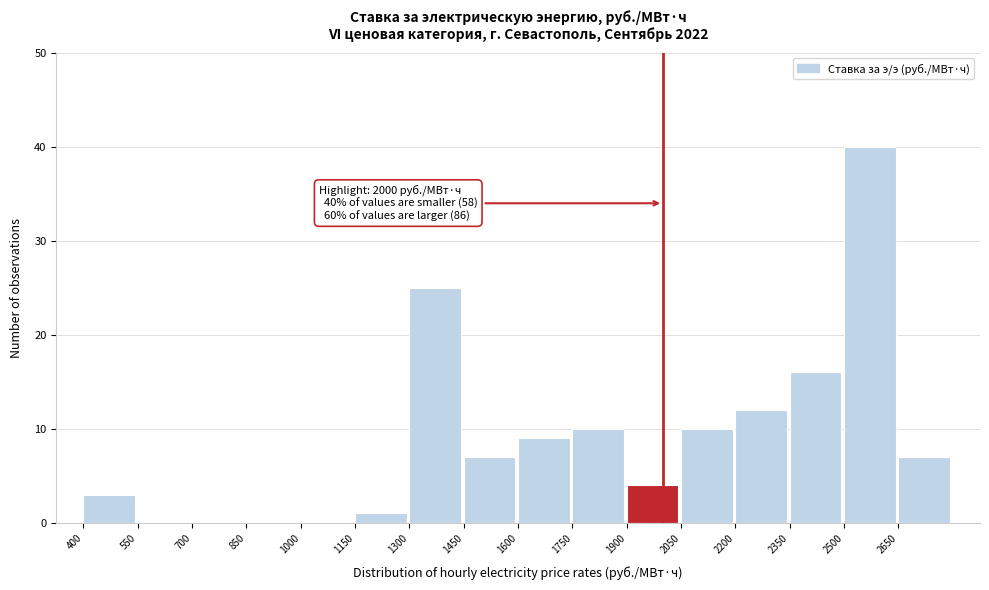

Which range on the x-axis has the tallest bar?

2500 to 2650